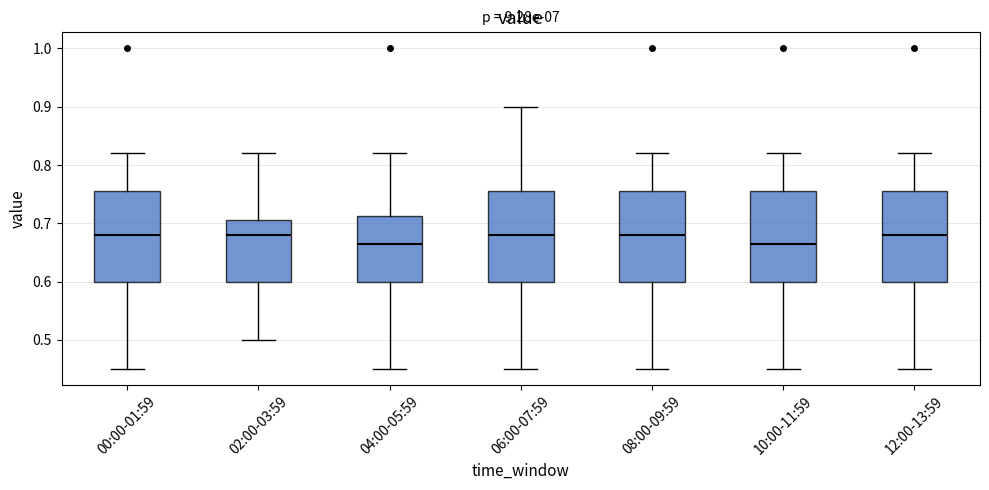

Reading left to right, transcribe this box plot: for each box, give where its median line is, the range the box spans, and where its two whiskers end, as read against the y-axis. The values are not printed on the chart, so give them approximately, as read against the axis.

00:00-01:59: median 0.68, box 0.60 to 0.76, whiskers 0.45 to 0.82
02:00-03:59: median 0.68, box 0.60 to 0.71, whiskers 0.50 to 0.82
04:00-05:59: median 0.67, box 0.60 to 0.71, whiskers 0.45 to 0.82
06:00-07:59: median 0.68, box 0.60 to 0.76, whiskers 0.45 to 0.90
08:00-09:59: median 0.68, box 0.60 to 0.76, whiskers 0.45 to 0.82
10:00-11:59: median 0.67, box 0.60 to 0.76, whiskers 0.45 to 0.82
12:00-13:59: median 0.68, box 0.60 to 0.76, whiskers 0.45 to 0.82